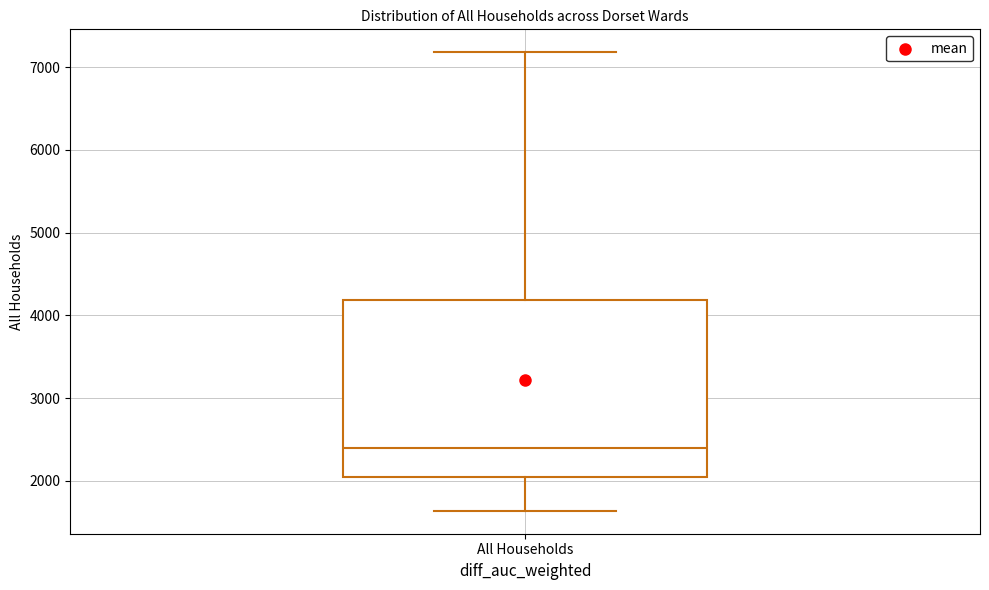

Transcribe this box plot: give where the median line is, the range the box spans, and where the two whiskers end, as read against the y-axis. The values are not printed on the chart, so give them approximately, as read against the axis.

median 2400, box 2000 to 4200, whiskers 1600 to 7200